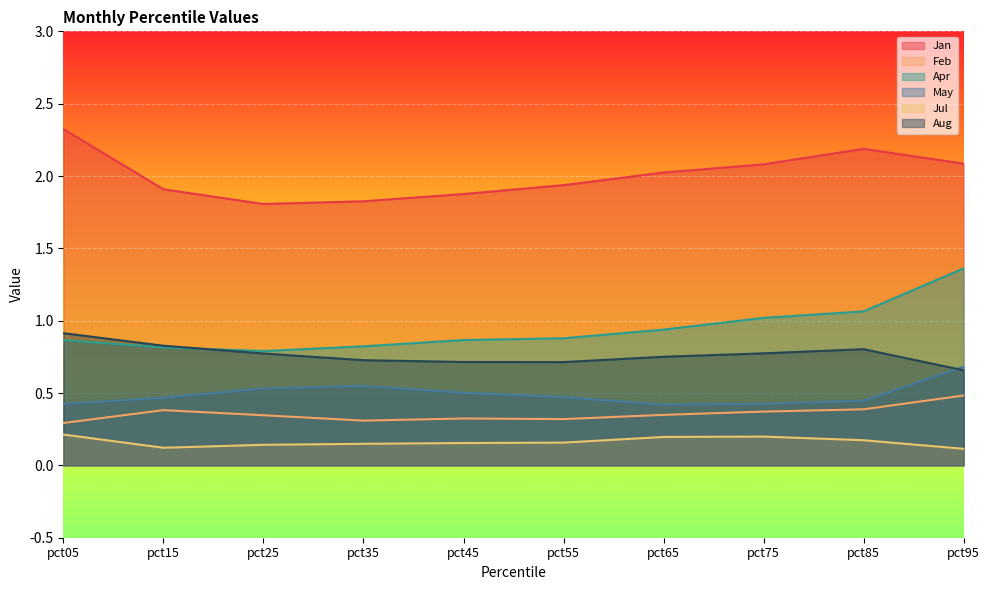

At which label does Apr reach its peak?

pct95